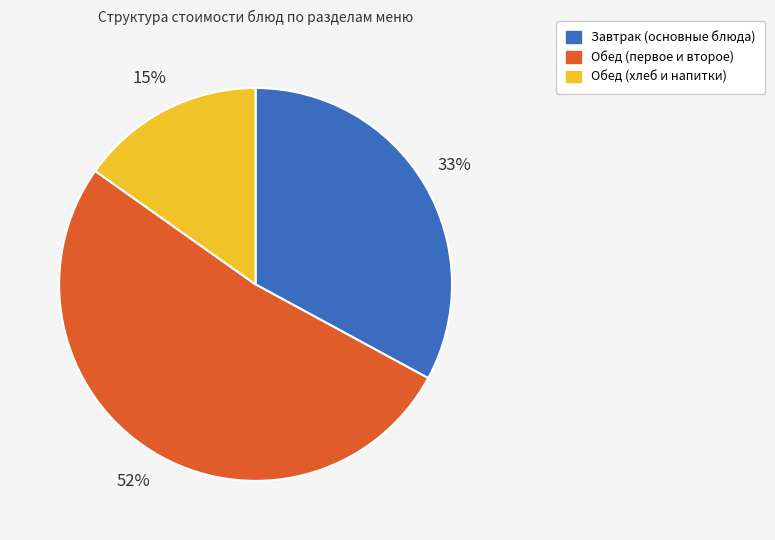

To the nearest percent, what is the difference between the largest and smallest slice percentages?

37%